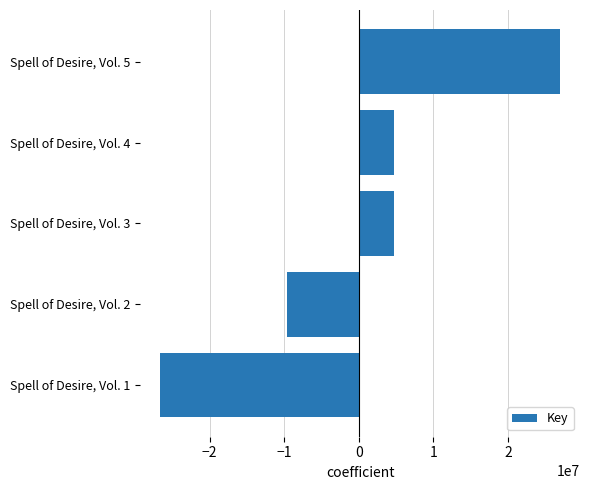

How many bars are there in total?

5